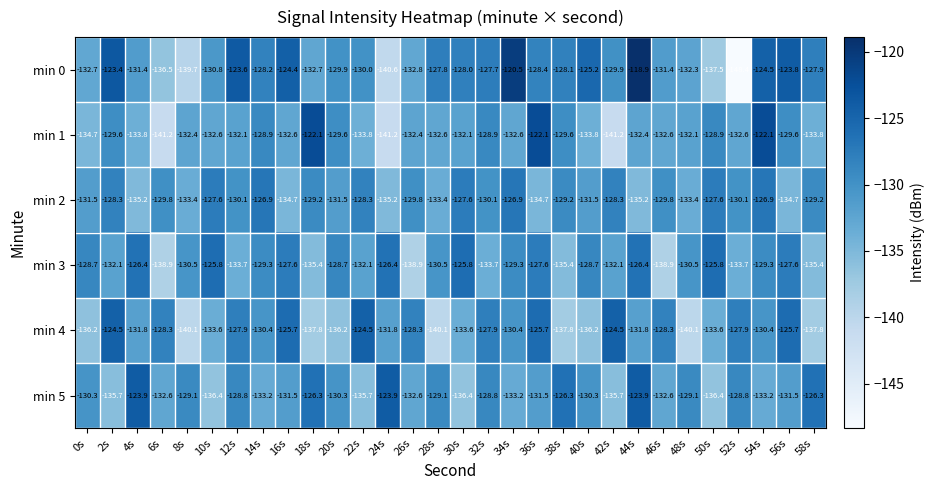

Count the number of data series in this chart.

6